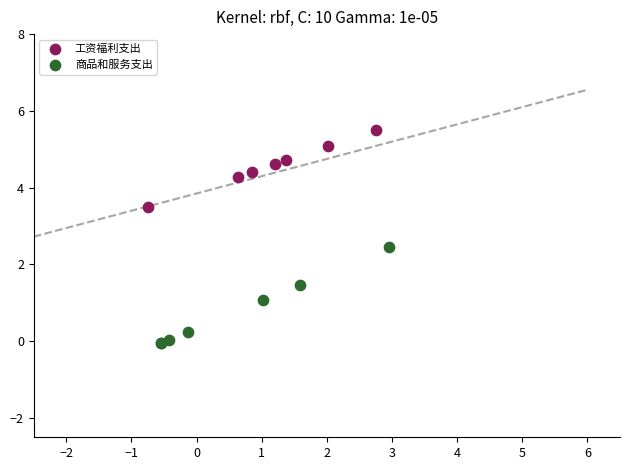

What are all the series names shown in the legend?

工资福利支出, 商品和服务支出